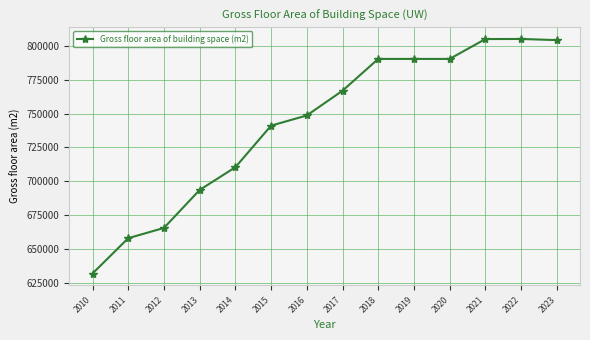

What is the change in value from 2012 to 2014?

+44737.0